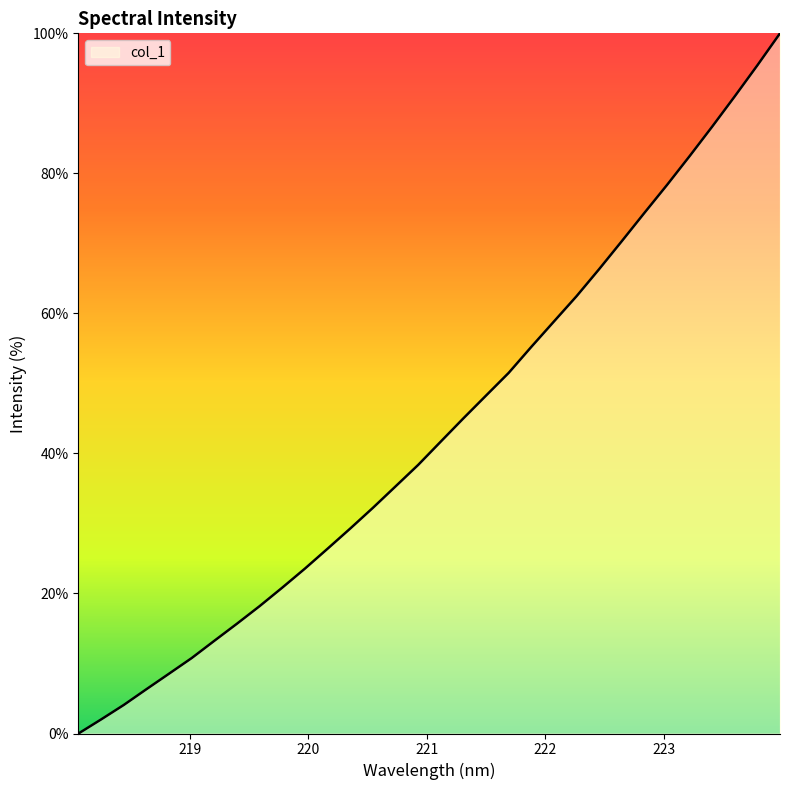

What is the maximum value shown in the chart?

100.0